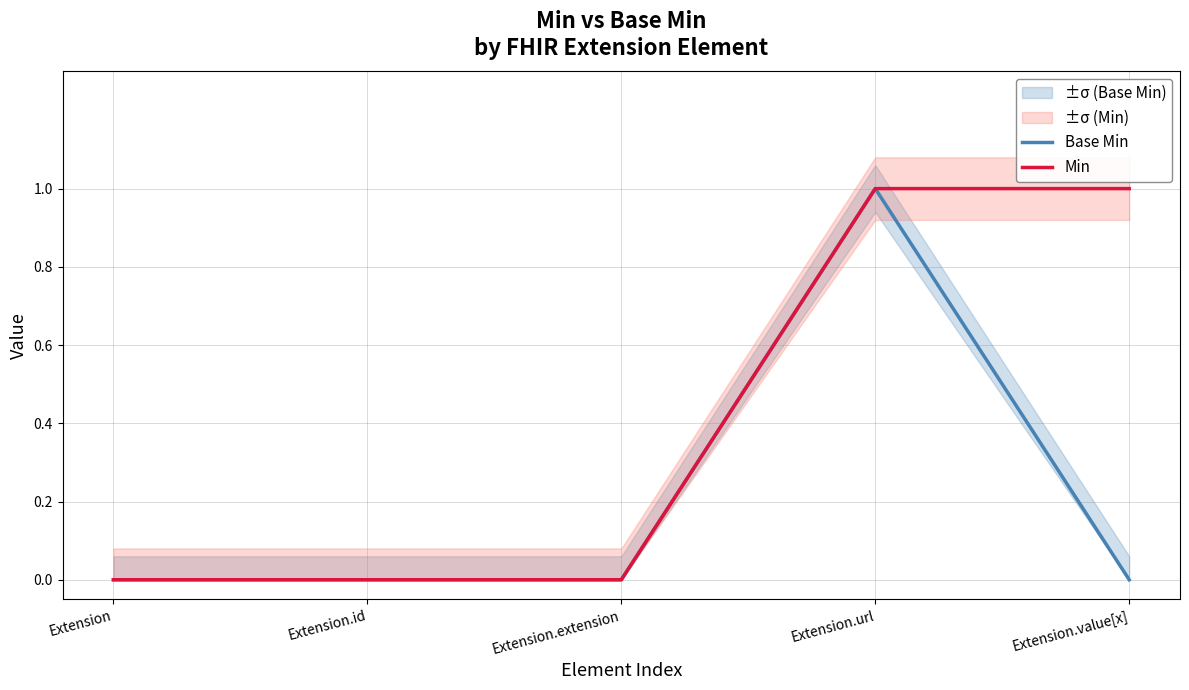

How many distinct data groups are displayed?

2